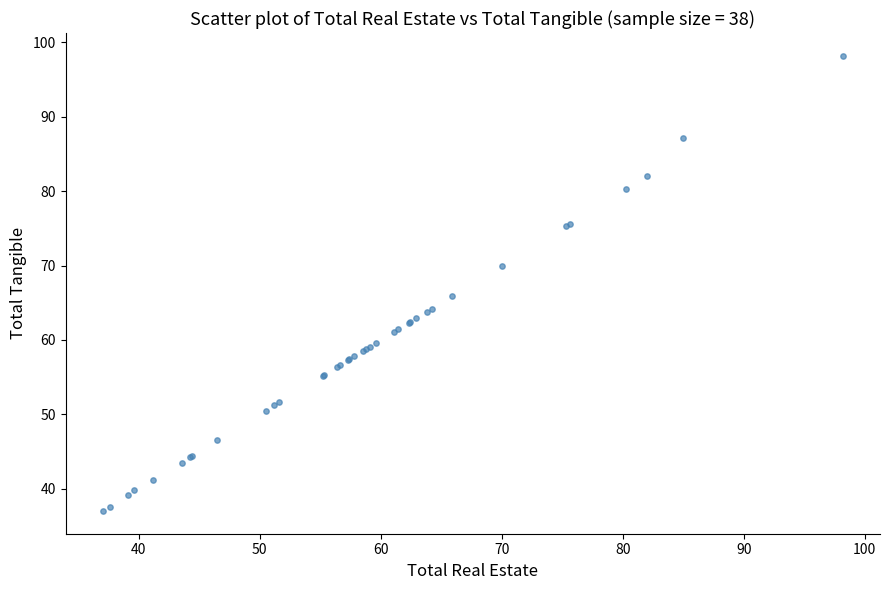

What Y value in the scatter plot is closest to 67?

65.9